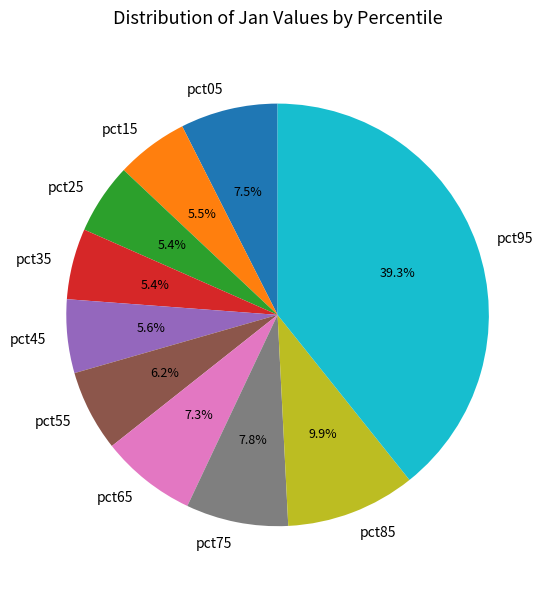

To the nearest percent, what is the difference between the largest and smallest slice percentages?

34%